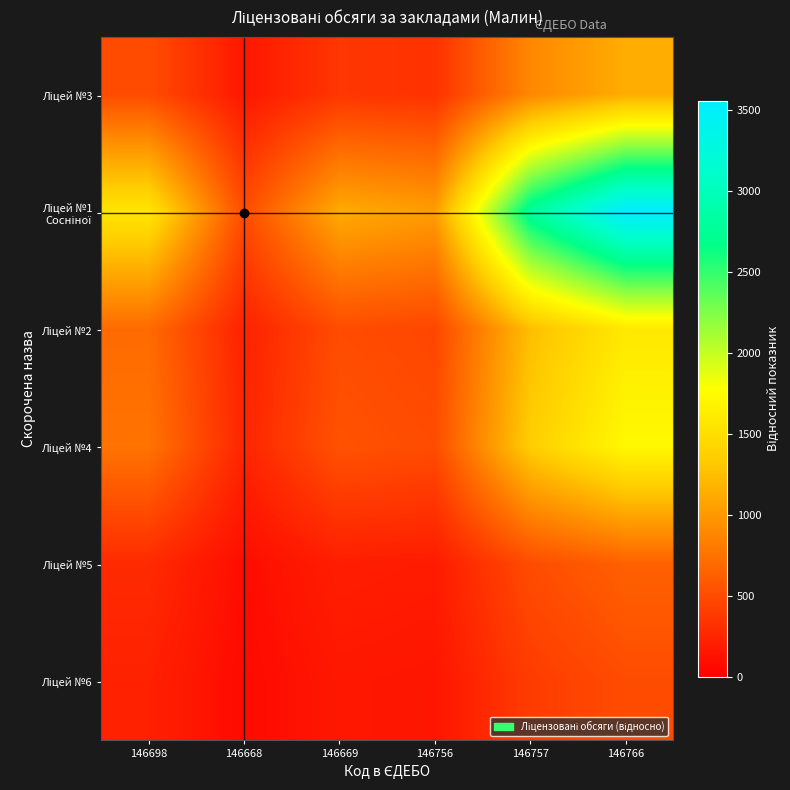

What is the spread (max minus min) of values at 146668?

429.7